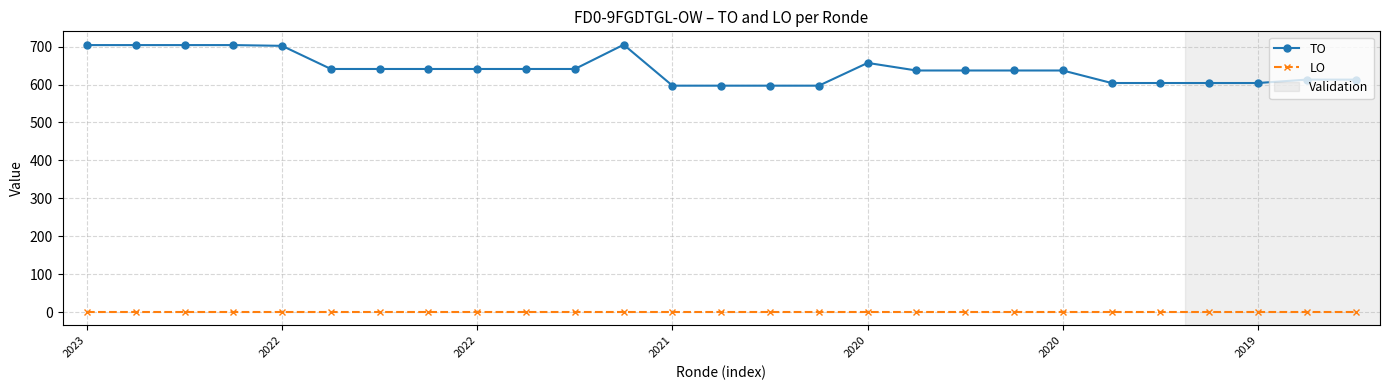

True or false: TO has more than 0 points higher than both neighbors.

True